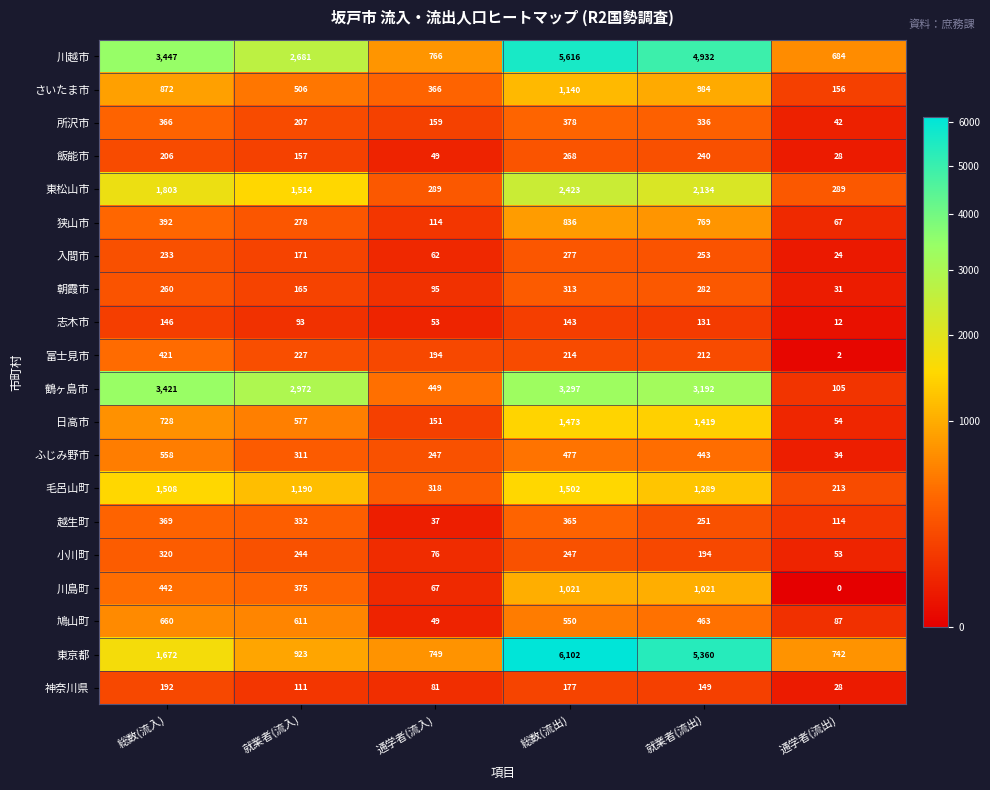

Rank the series at 就業者(流入) from lowest to highest value.

志木市, 神奈川県, 飯能市, 朝霞市, 入間市, 所沢市, 富士見市, 小川町, 狭山市, ふじみ野市, 越生町, 川島町, さいたま市, 日高市, 鳩山町, 東京都, 毛呂山町, 東松山市, 川越市, 鶴ヶ島市